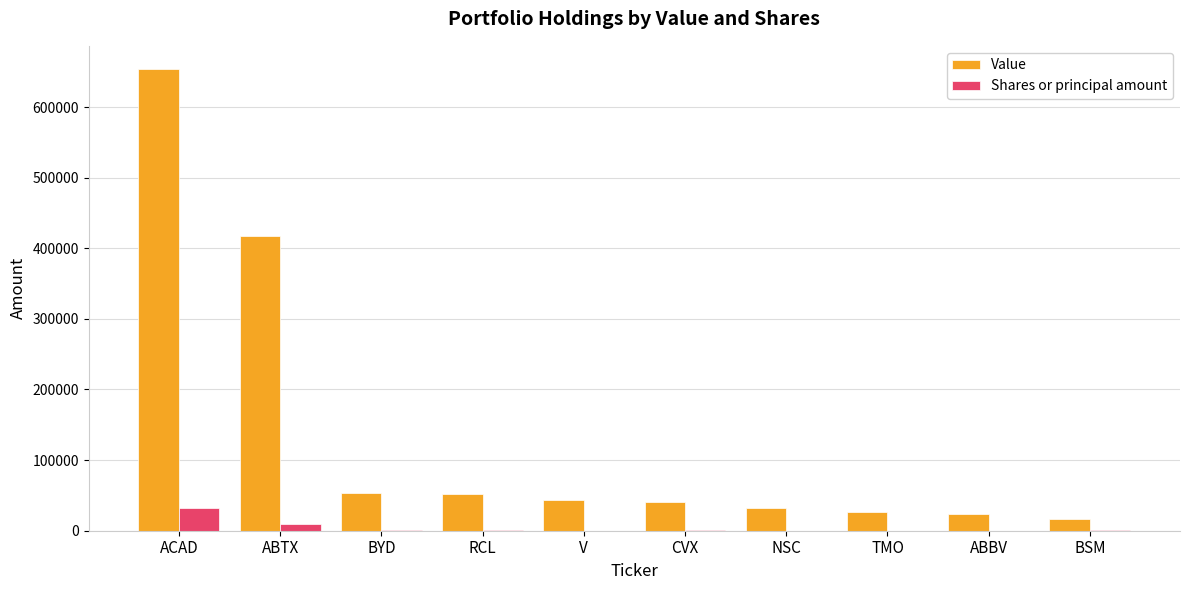

Which series has the largest total across all categories?

Value